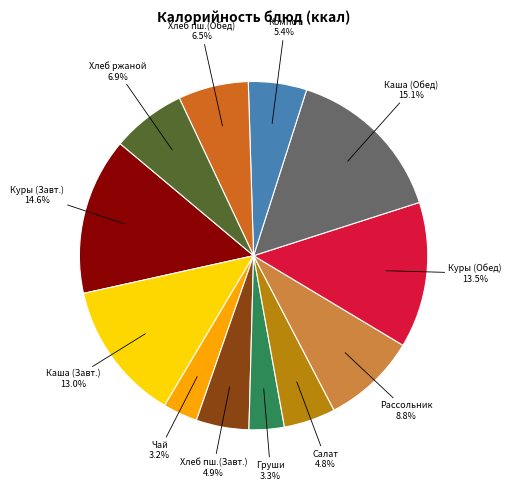

Is there a majority slice in this chart?

No